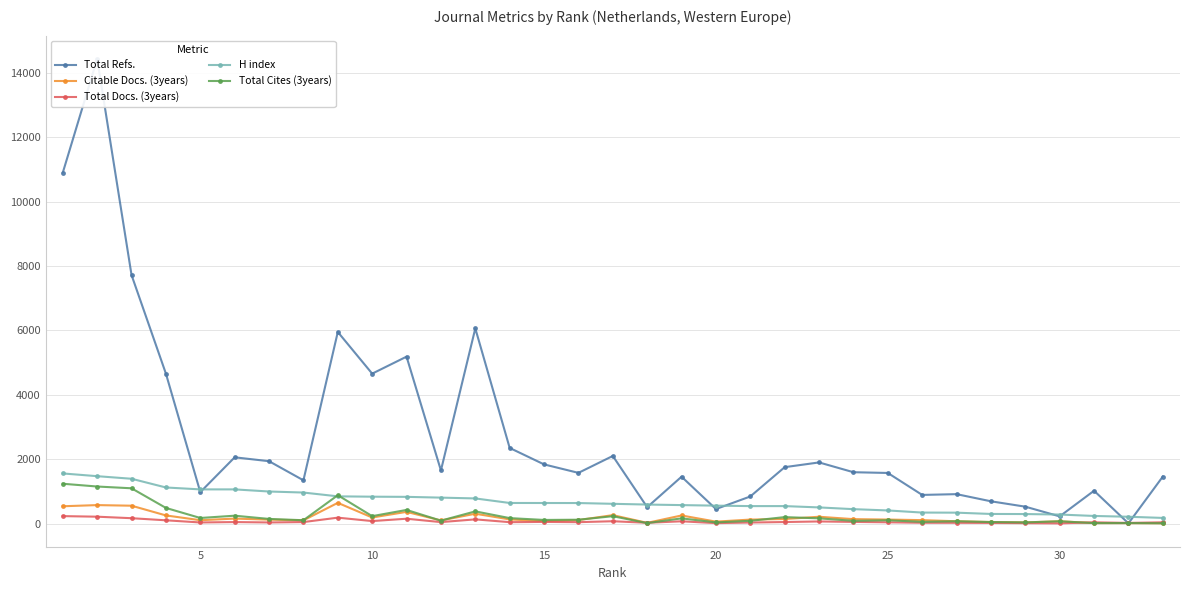

Does the chart display data point markers on the line(s)?

Yes